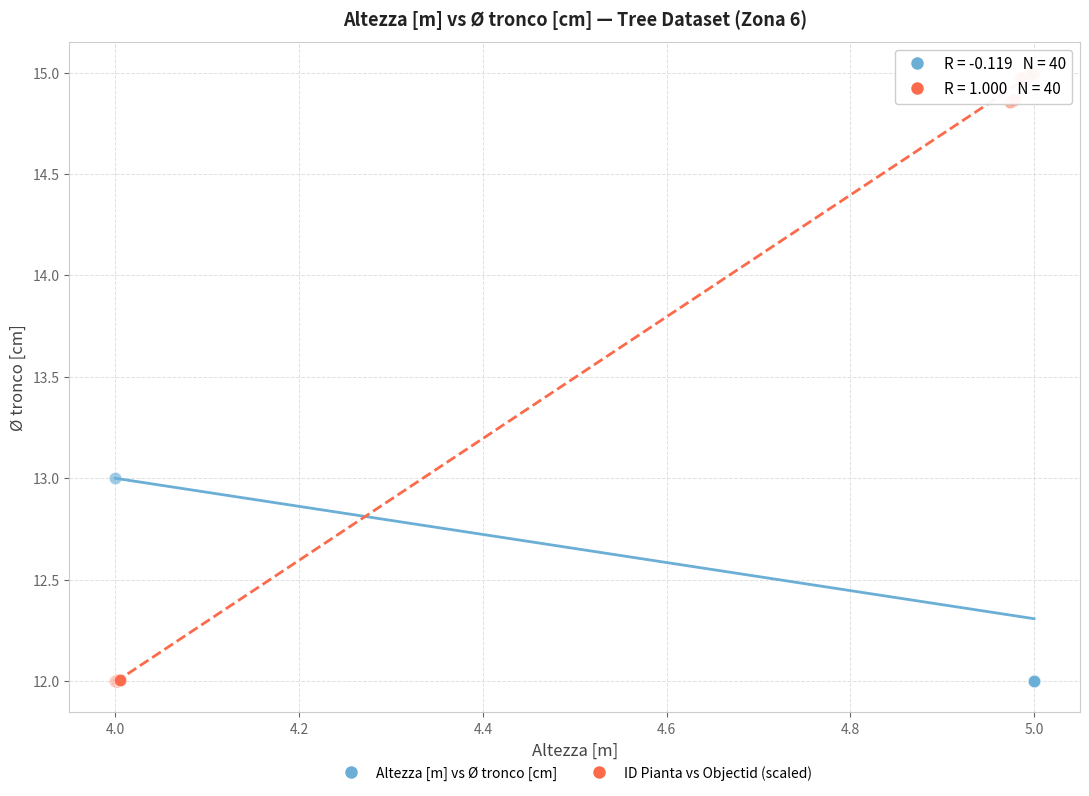

What are all the series names shown in the legend?

Altezza [m] vs Ø tronco [cm], ID Pianta vs Objectid (scaled)